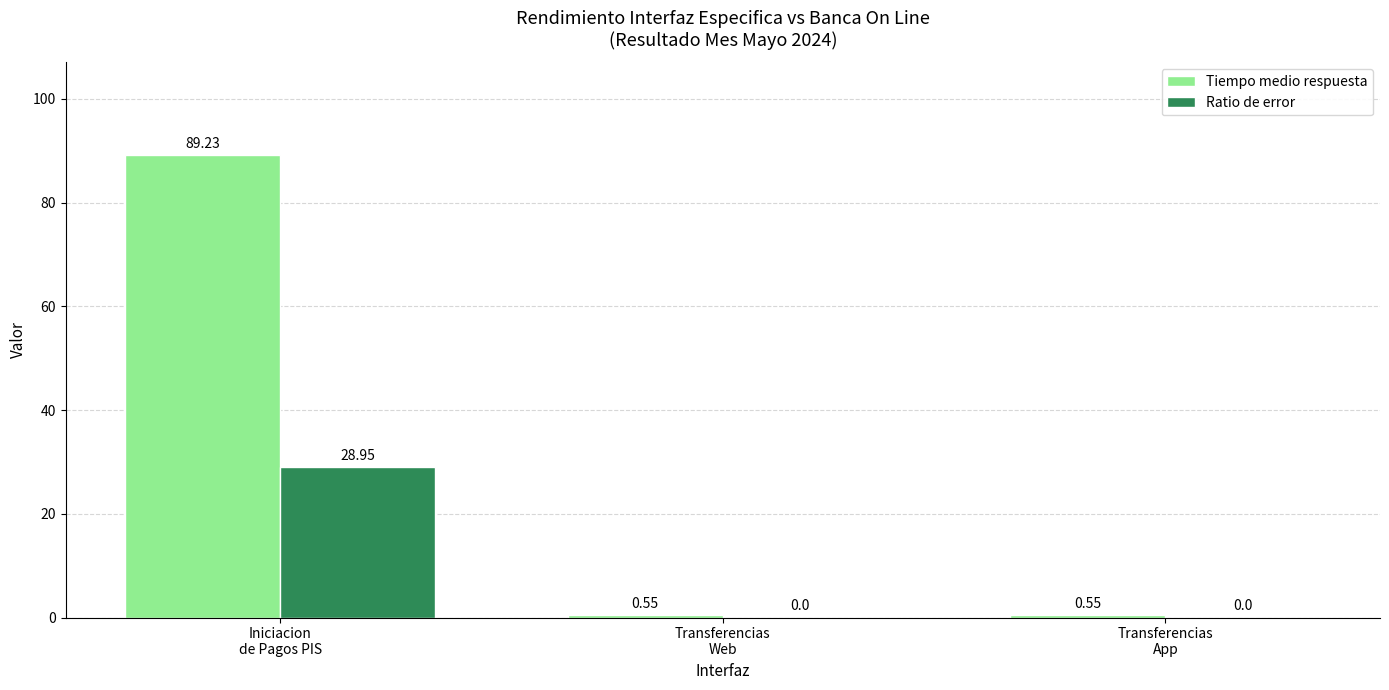

The value of Ratio de error at Transferencias
Web is 0.0. True or false?

True